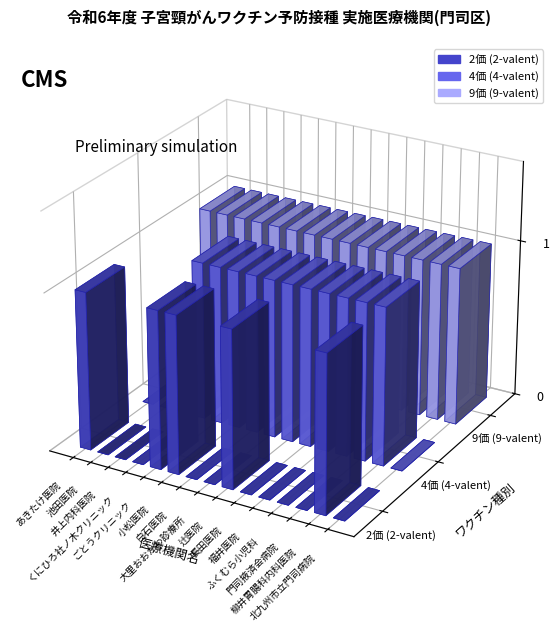

Reading left to right, what are all the values shown in this chart?

2価 (2-valent): 1	0	0	0	1	1	0	0	1	0	0	0	0	1	0
4価 (4-valent): 0	0	0	1	1	1	1	1	1	1	1	1	1	1	0
9価 (9-valent): 1	1	1	1	1	1	1	1	1	1	1	1	1	1	1